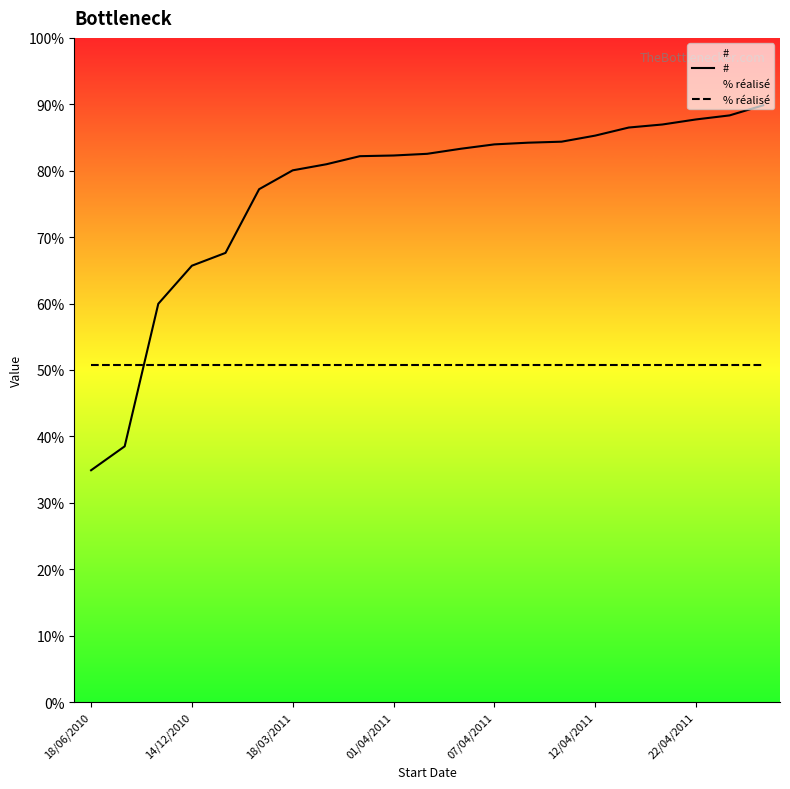

How many data points in # are above 1627?

10